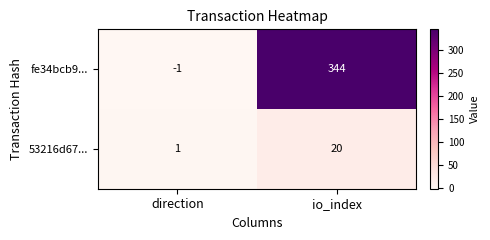

Reading left to right, what are all the values shown in this chart?

fe34bcb9...: direction=-1	io_index=344
53216d67...: direction=1	io_index=20